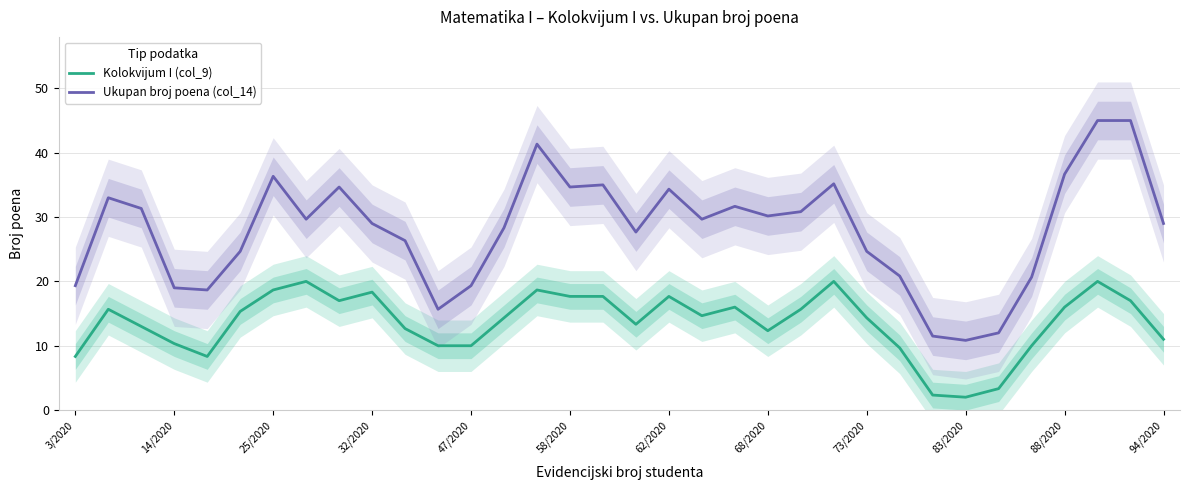

What is the lowest value of the Ukupan broj poena (col_14) series?

10.8